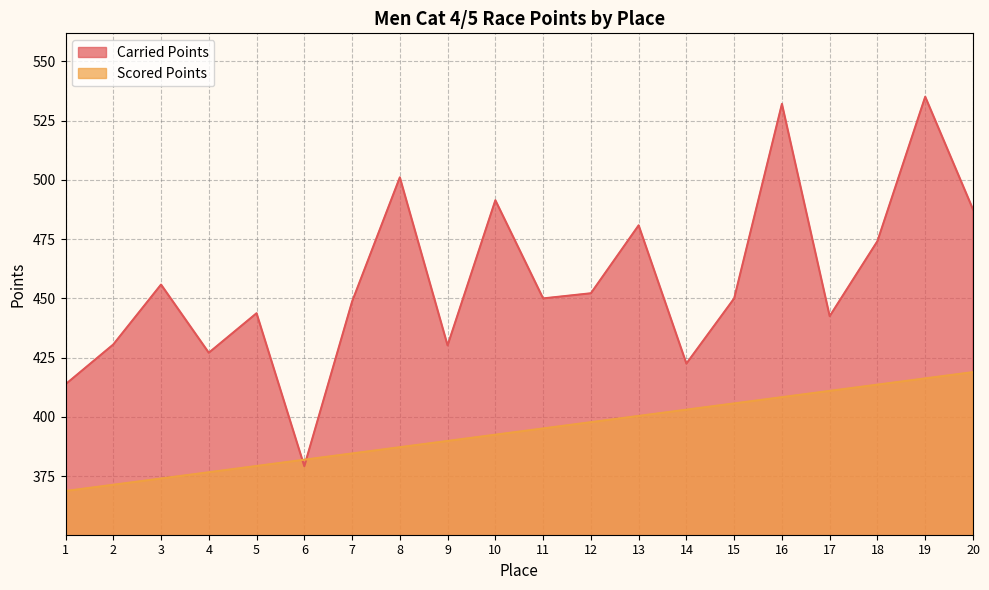

How many times do Carried Points and Scored Points cross each other?

2